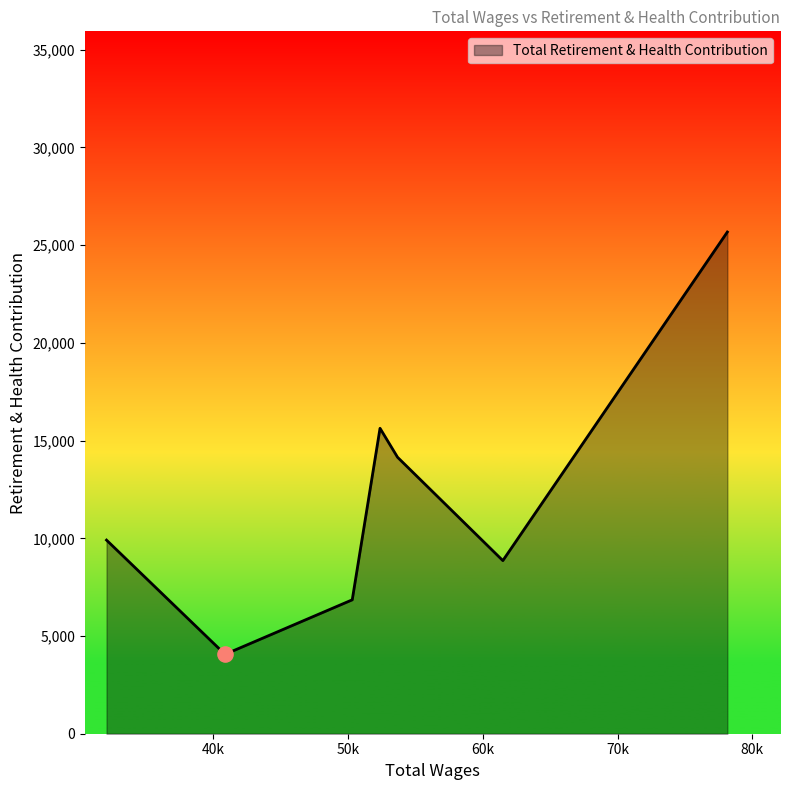

How many interior local peaks (higher than both neighbors) does the data have?

1